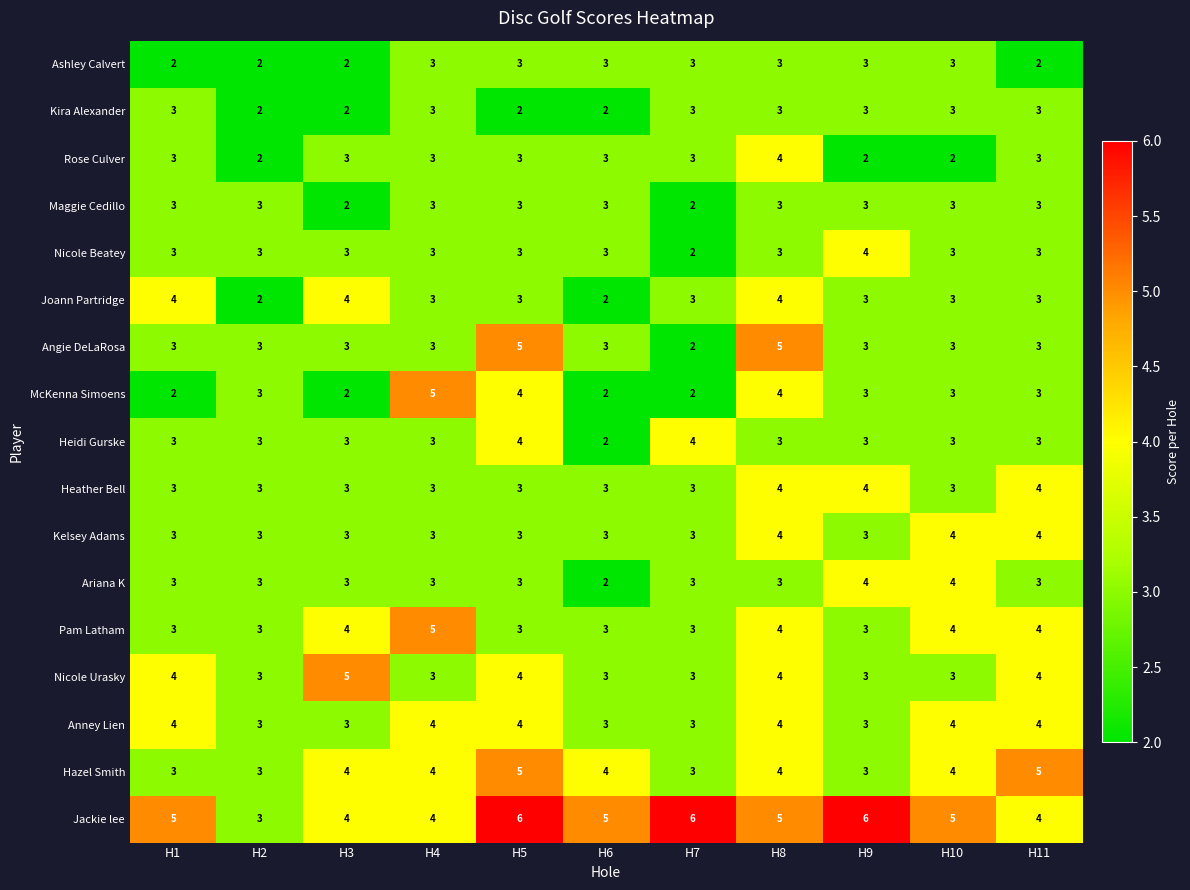

What is the maximum value shown in the chart?

6